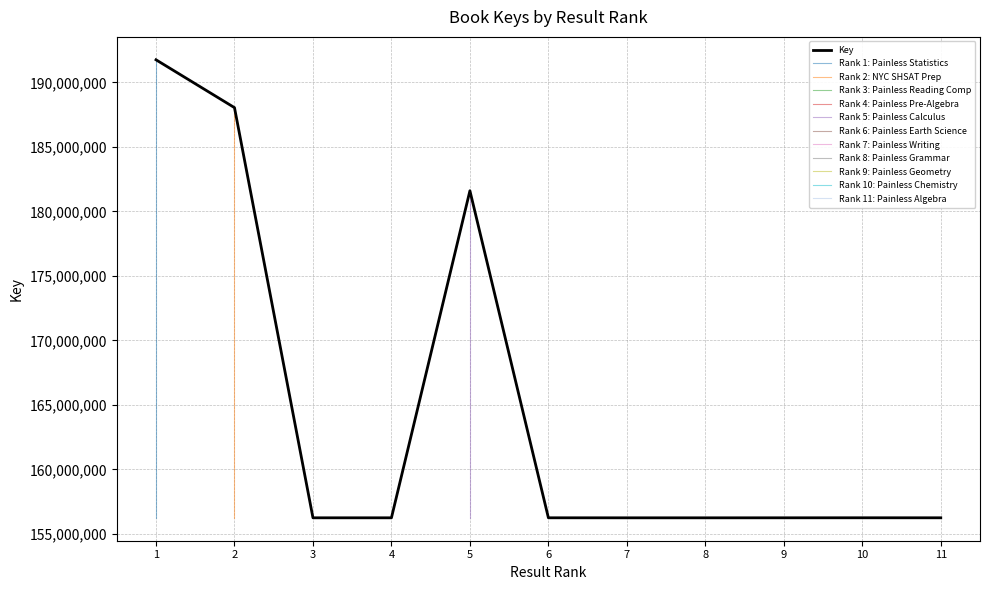

List the labels in order of value, smallest first.

8, 7, 3, 4, 9, 6, 11, 10, 5, 2, 1